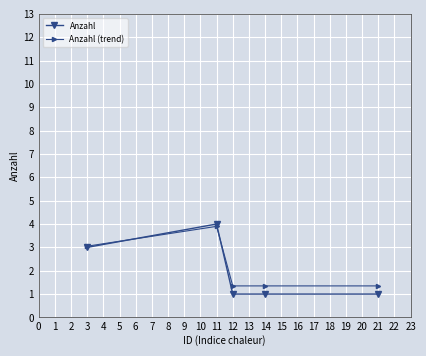

The Anzahl series shows 0.4 at 21. True or false?

False